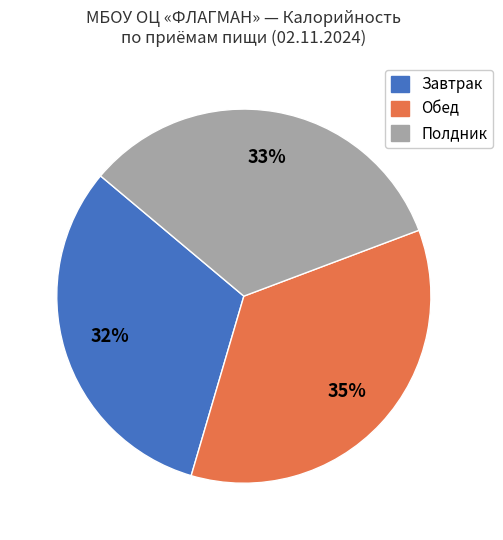

Is Обед the majority of the pie?

No